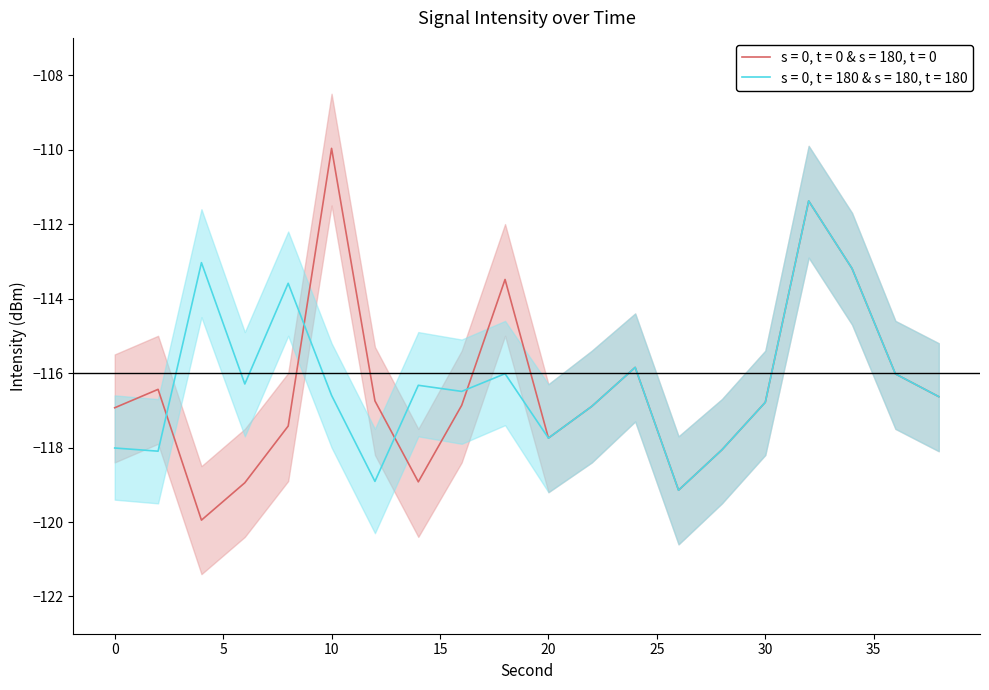

Read the intensity_upper value at 28.

-116.7